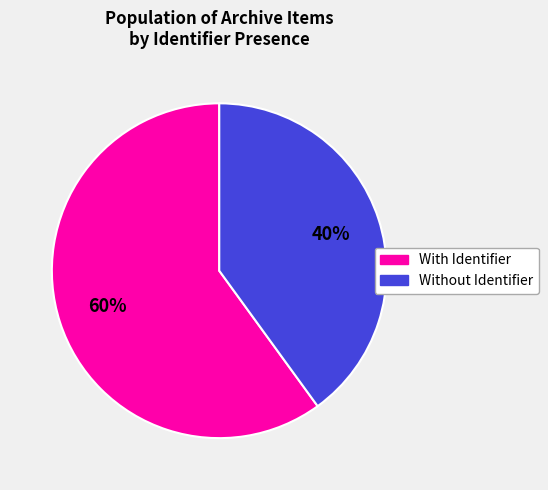

To the nearest percent, what is the average slice percentage?

50%